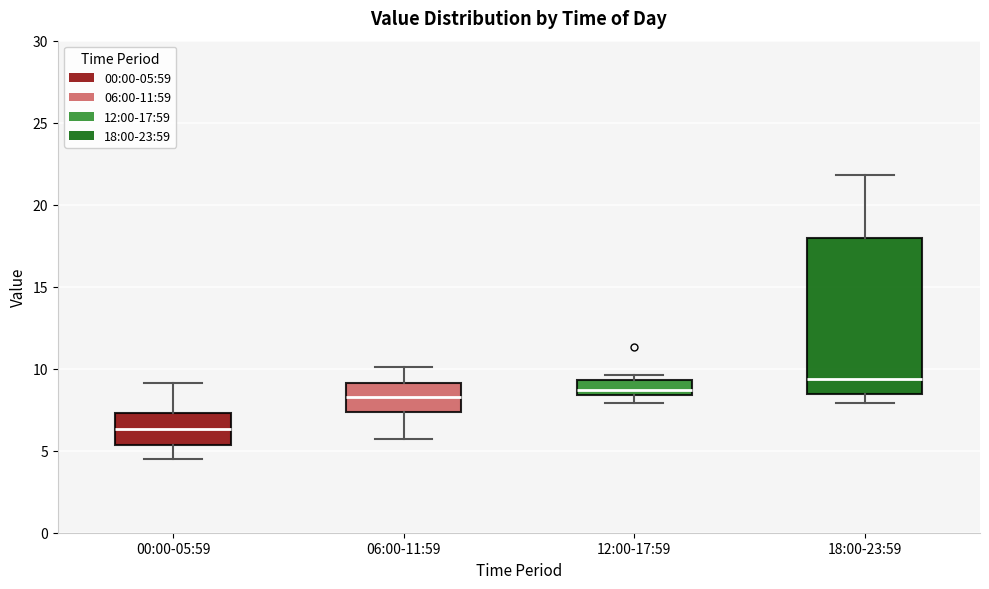

Where does the upper whisker of the box for 18:00-23:59 end on the y-axis? The values are not printed on the chart, so give them approximately, as read against the axis.

22.0